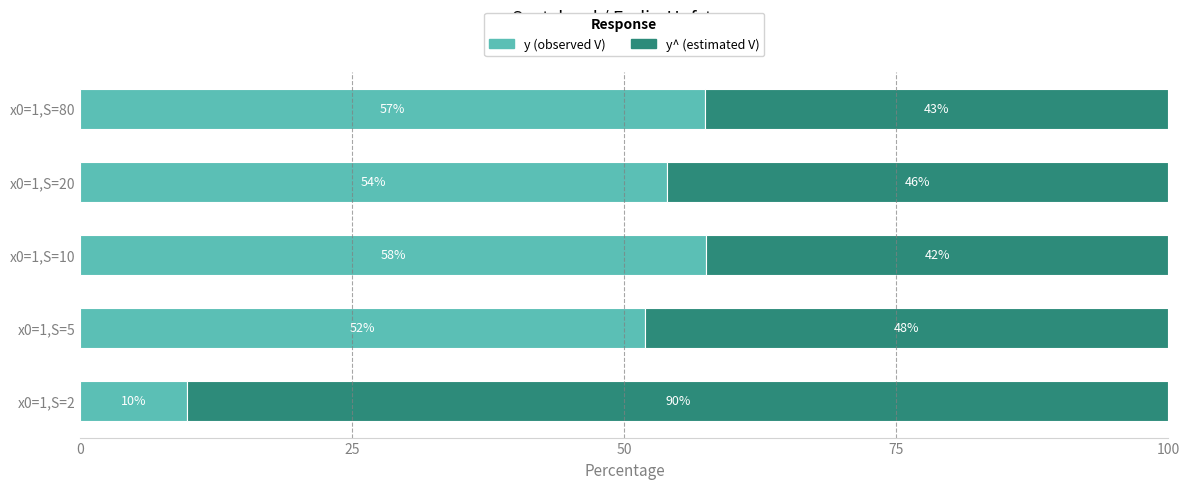

The y (observed V) series shows 57.5 at x0=1,S=10. True or false?

True